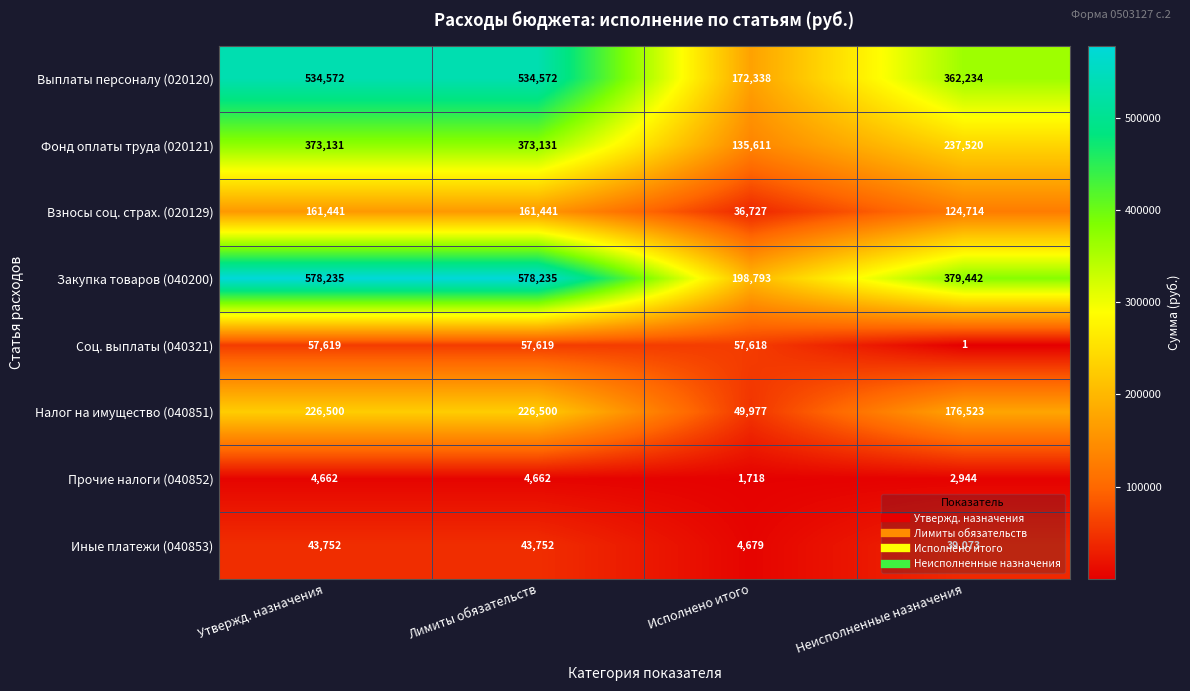

At how many categories does at least one series exceed 231402?

3